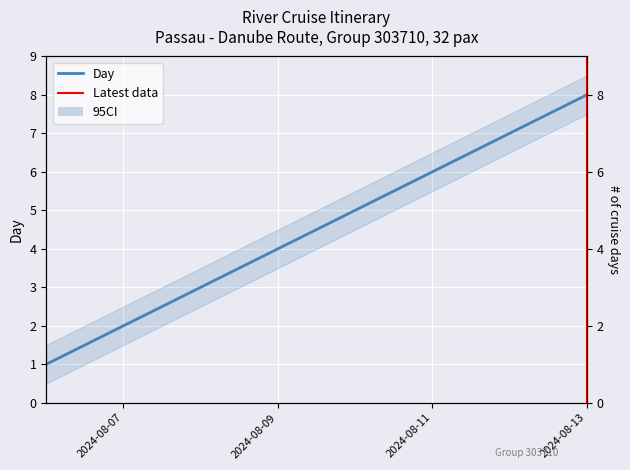

Reading left to right, transcribe all the data shown in this chart.

2024-08-06=1	2024-08-07=2	2024-08-08=3	2024-08-09=4	2024-08-10=5	2024-08-11=6	2024-08-12=7	2024-08-13=8